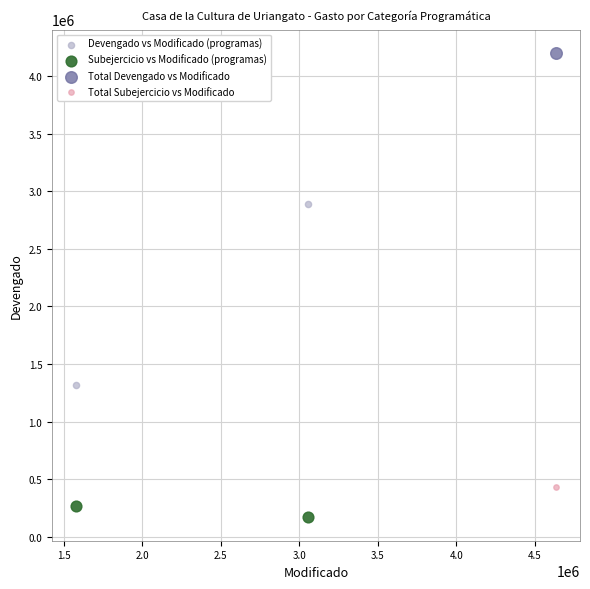

What are all the series names shown in the legend?

Devengado vs Modificado (programas), Subejercicio vs Modificado (programas), Total Devengado vs Modificado, Total Subejercicio vs Modificado